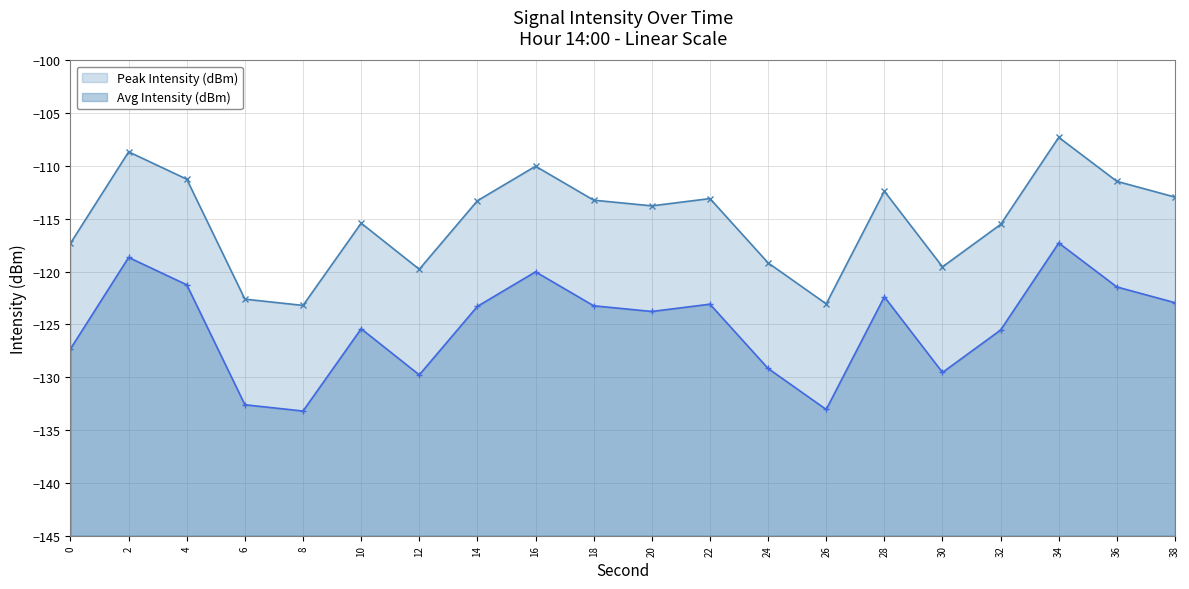

What are all the series names shown in the legend?

Avg Intensity (dBm), Peak Intensity (dBm)